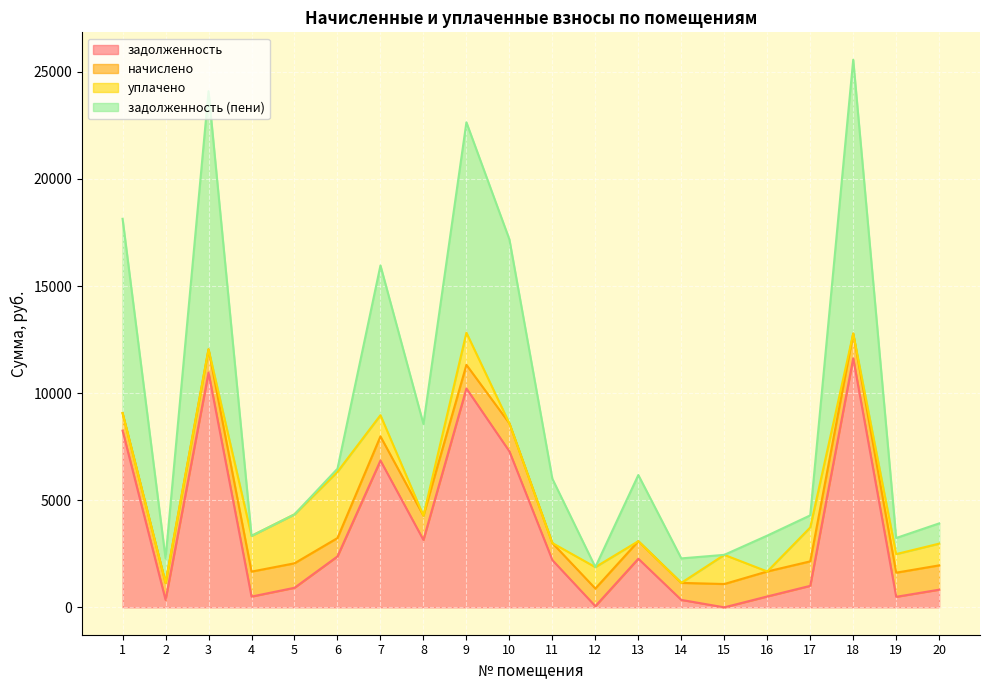

Is the value of задолженность at 4 greater than the value of задолженность (пени) at 20?

No